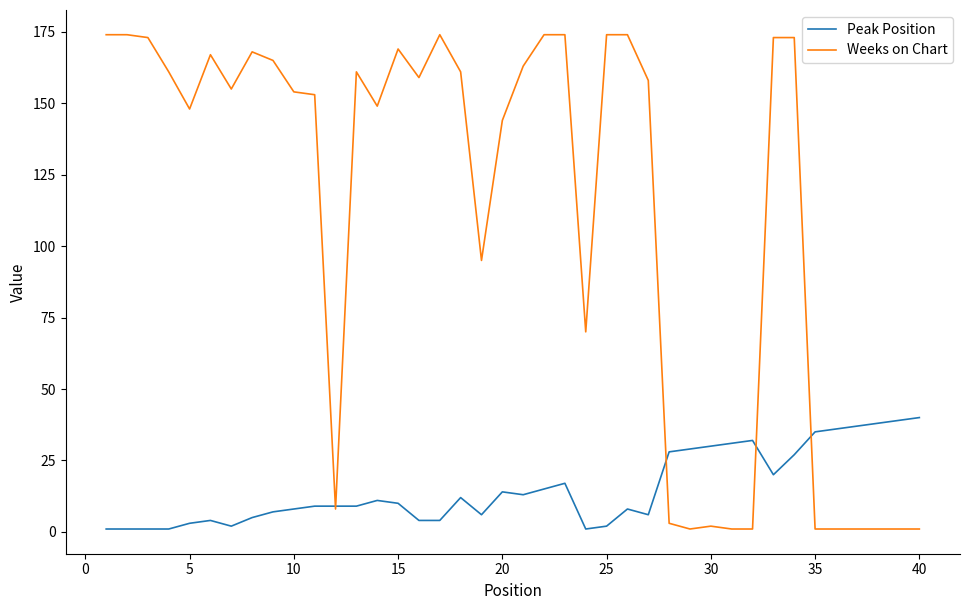

Rank the series by their maximum value, from highest to lowest.

Weeks on Chart, Peak Position